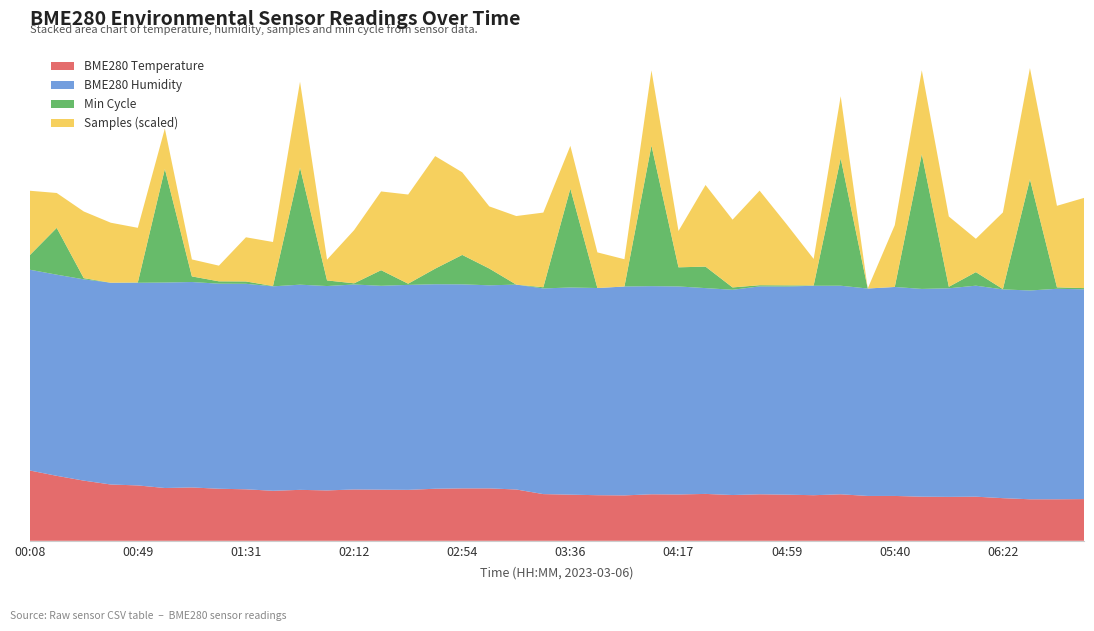

Reading left to right, transcribe all the data shown in this chart.

BME280_temperature: 3.8	3.5	3.3	3.0	3.0	2.9	2.9	2.8	2.8	2.7	2.8	2.7	2.8	2.8	2.8	2.8	2.8	2.8	2.8	2.5	2.5	2.5	2.5	2.5	2.5	2.5	2.5	2.5	2.5	2.5	2.5	2.4	2.4	2.4	2.4	2.4	2.3	2.2	2.2	2.3
BME280_humidity: 88.1	88.3	88.4	88.6	89.0	90.2	90.2	90.0	90.2	89.8	90.1	89.7	90.0	89.5	90.0	89.8	89.6	89.2	89.9	90.3	90.9	91.0	91.7	91.4	91.3	90.3	90.1	91.3	91.4	91.9	91.6	91.1	91.7	91.2	91.6	92.6	91.7	91.7	92.4	92.1
Samples: 21011064.0	21000765.0	21011808.0	21009485.0	21007631.0	21002672.0	20994537.0	20994081.0	21003985.0	21003941.0	21018469.0	20995866.0	21007112.0	21016003.0	21019627.0	21027745.0	21017347.0	21010230.0	21012470.0	21014586.0	21003498.0	21001025.0	20998110.0	21014731.0	21001260.0	21017002.0	21012188.0	21021506.0	21009879.0	20997862.0	21010204.0	20988634.0	21010105.0	21017788.0	21013075.0	21000227.0	21015277.0	21027263.0	21016969.0	21019987.0
Min_cycle: 19973.0	20083.0	19928.0	19924.0	19925.0	20310.0	19943.0	19932.0	19932.0	19925.0	20322.0	19943.0	19928.0	19977.0	19928.0	19977.0	20024.0	19981.0	19924.0	19928.0	20260.0	19924.0	19924.0	20402.0	19989.0	19997.0	19932.0	19928.0	19928.0	19925.0	20357.0	19924.0	19924.0	20382.0	19929.0	19970.0	19925.0	20302.0	19929.0	19928.0